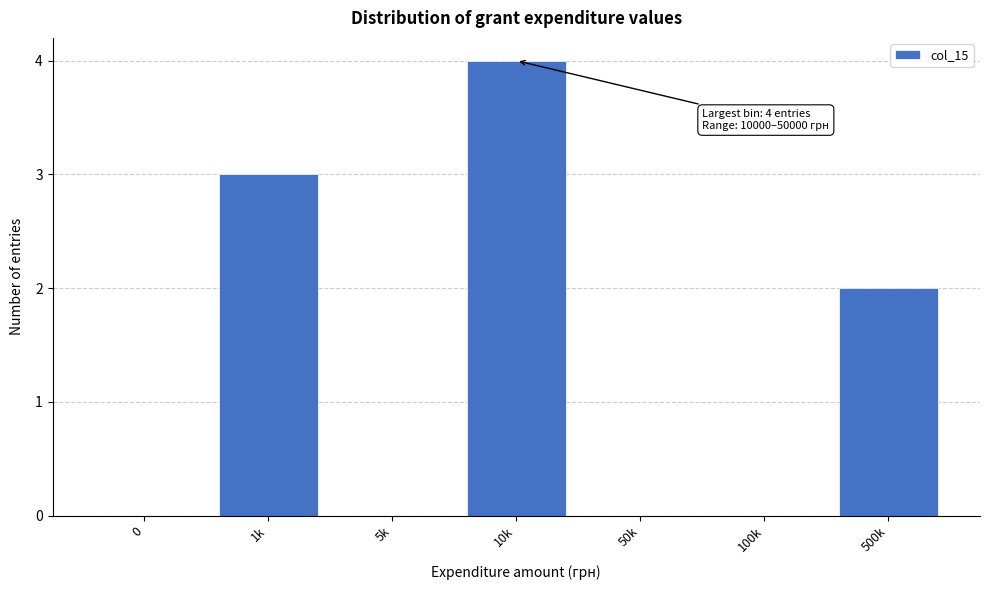

Reading right to left, list all the values displayed in this chart.

500k=2	100k=0	50k=0	10k=4	5k=0	1k=3	0=0